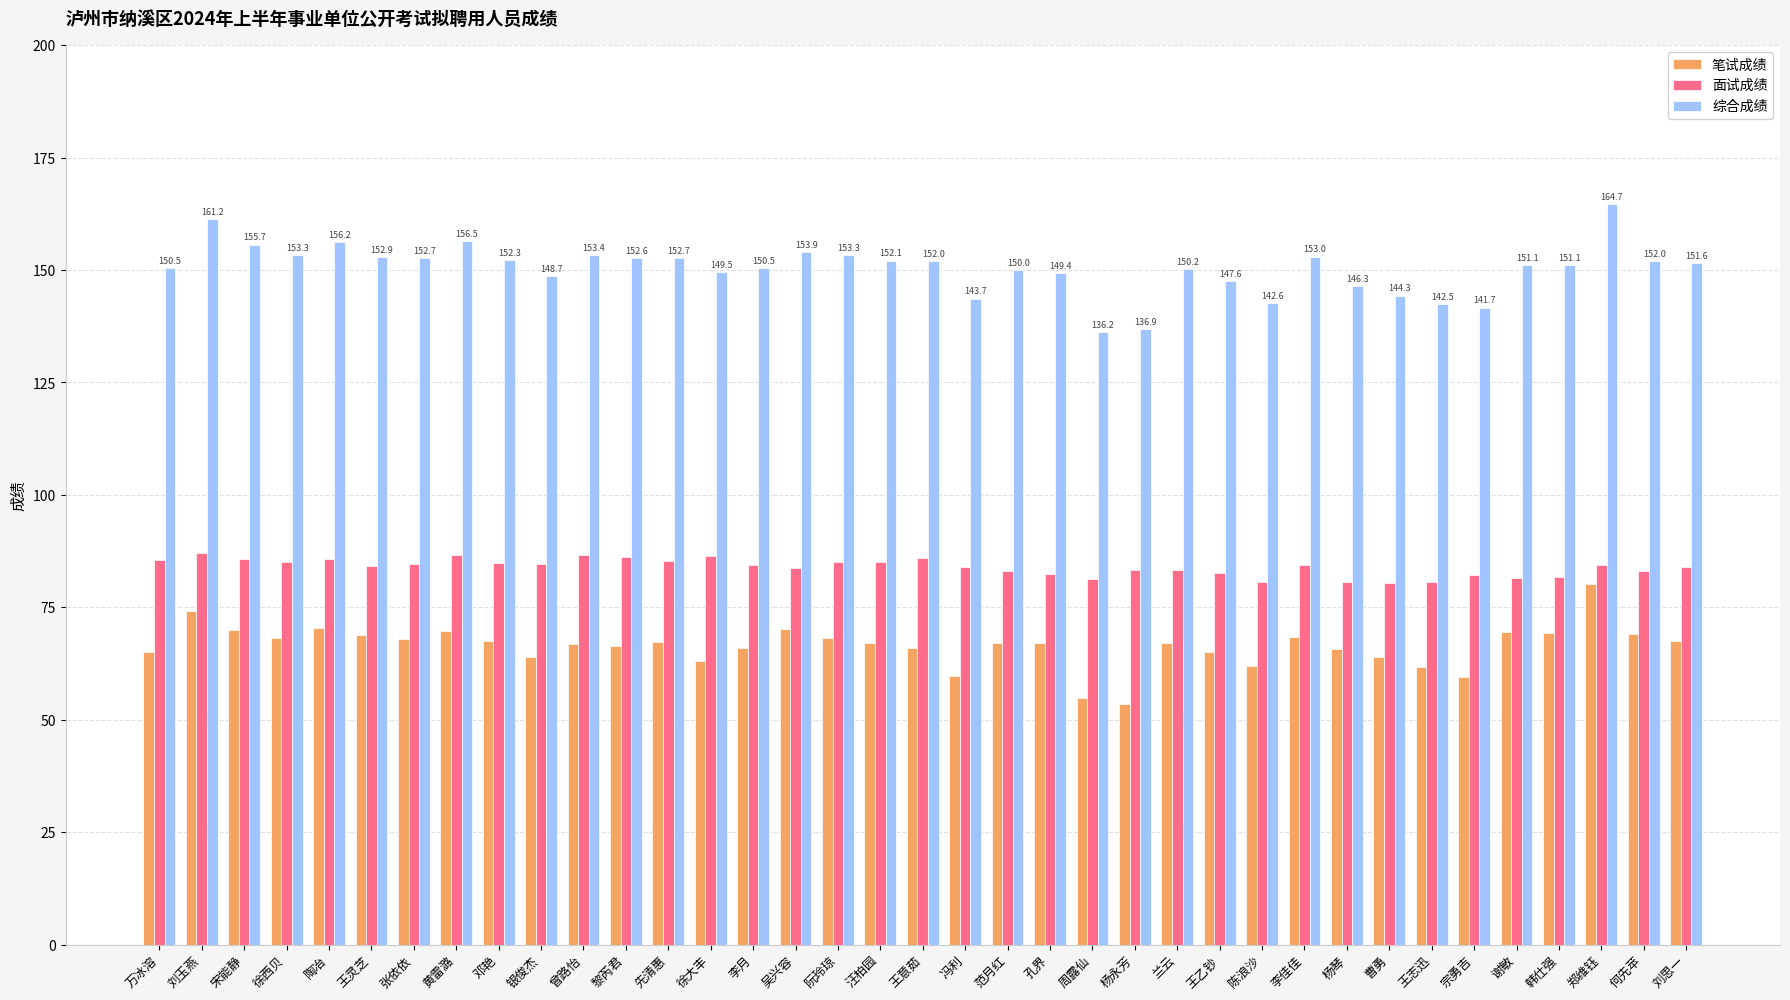

What is the sum of the 面试成绩 values at 邓艳 and 陈浪沙?

165.4